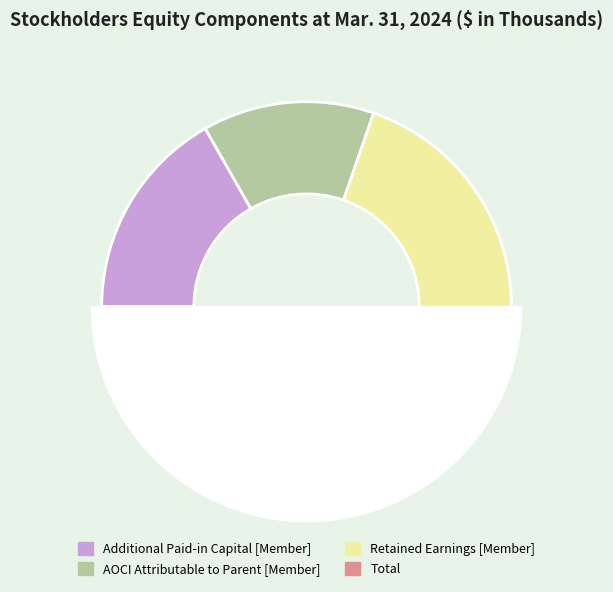

What is the largest slice in the pie chart?

Total